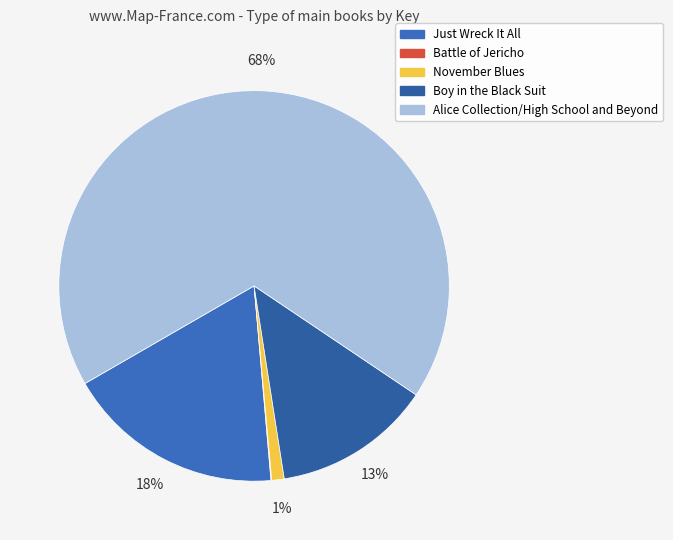

Which has a higher value, Boy in the Black Suit or Alice Collection/High School and Beyond?

Alice Collection/High School and Beyond